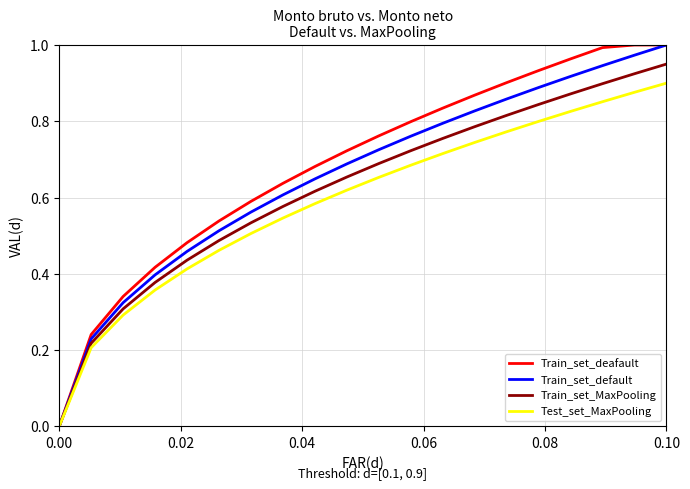

Rank the series by their average value, from highest to lowest.

Train_set_deafault, Train_set_default, Train_set_MaxPooling, Test_set_MaxPooling